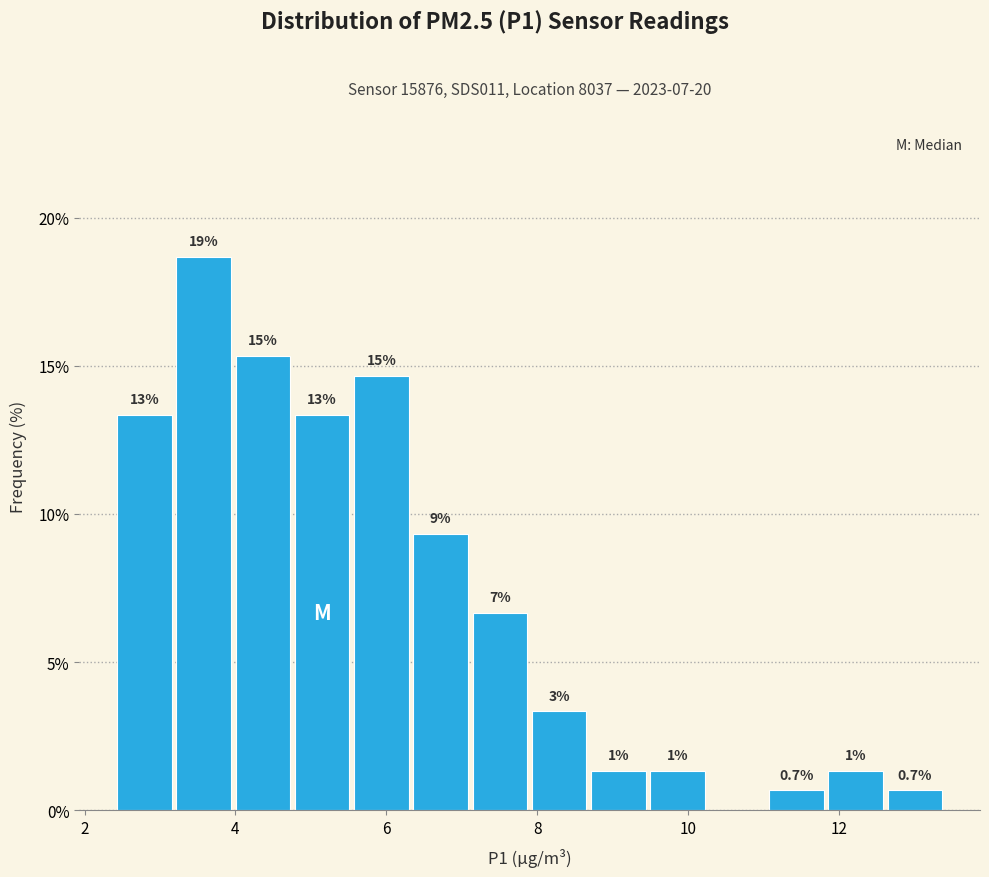

Around what value on the x-axis is the tallest bar? Give the approximate position of its centre, as read against the axis.

3.6